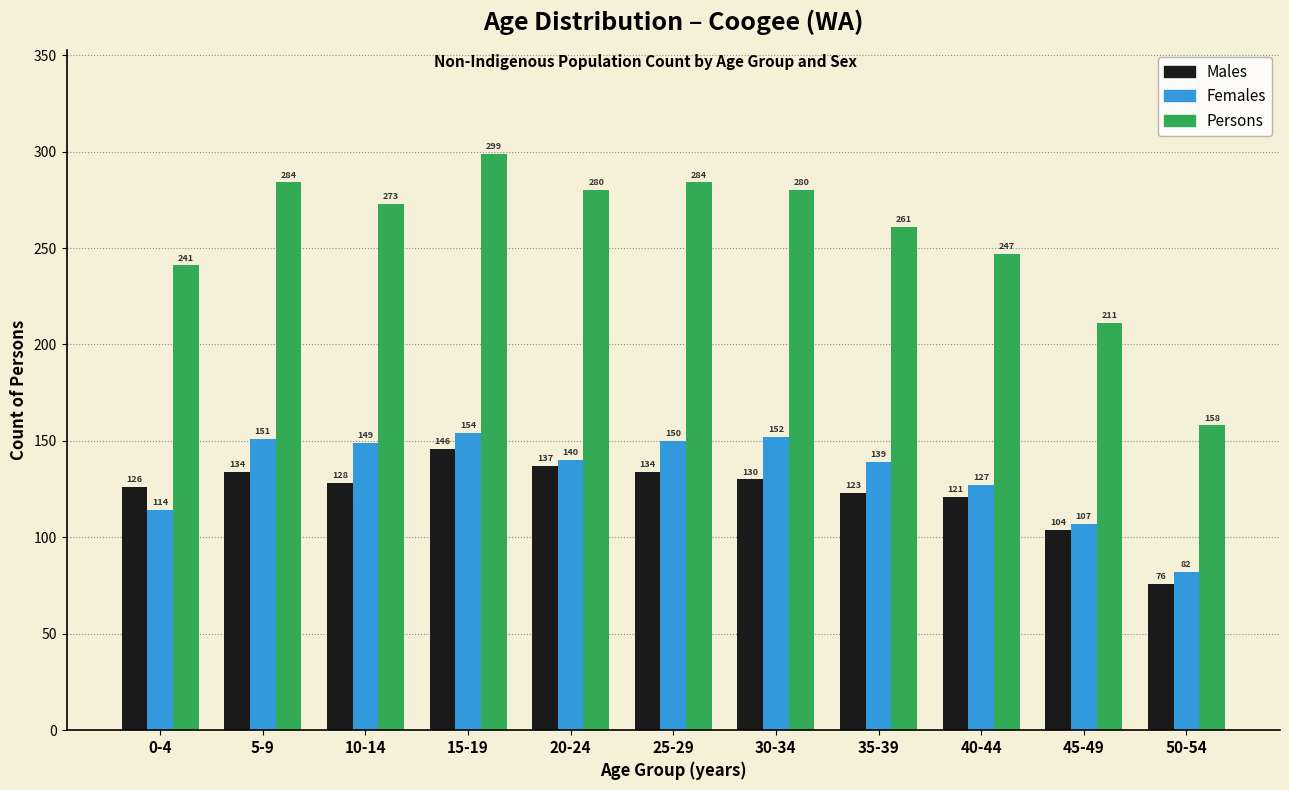

Reading left to right, what are all the values shown in this chart?

Males: 126	134	128	146	137	134	130	123	121	104	76
Females: 114	151	149	154	140	150	152	139	127	107	82
Persons: 241	284	273	299	280	284	280	261	247	211	158